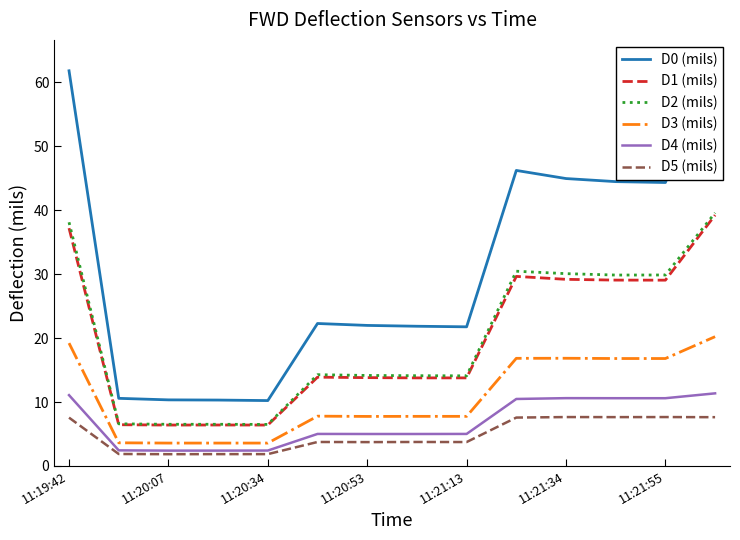

True or false: D5 (mils) and D1 (mils) cross at least once.

False